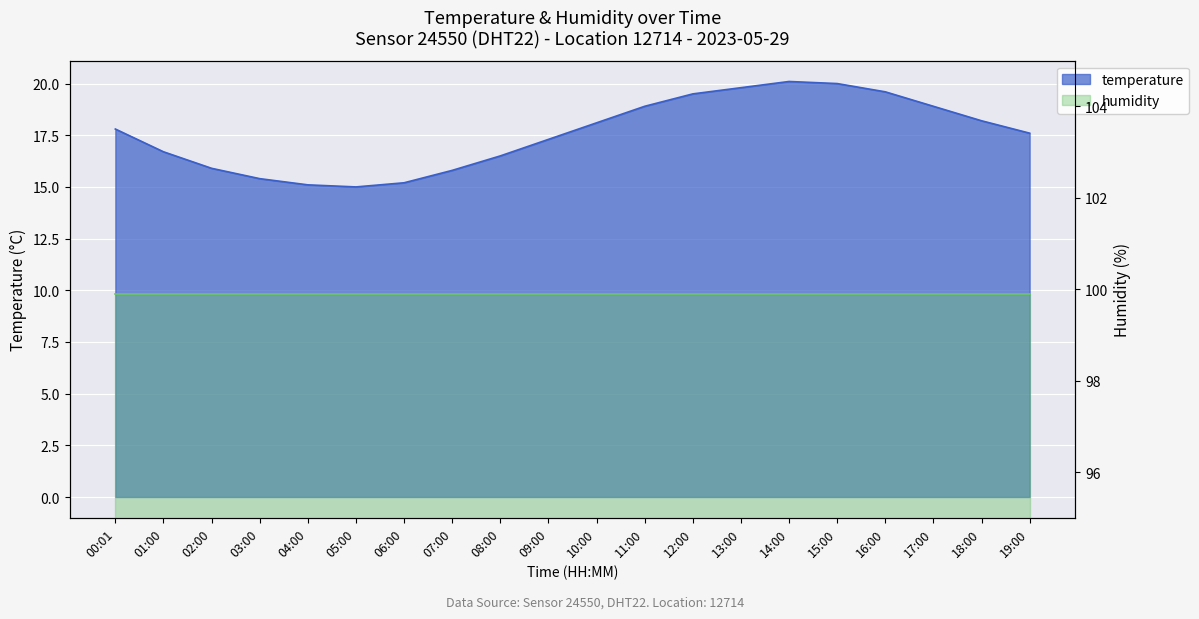

Reading right to left, transcribe all the data shown in this chart.

17.6	18.2	18.9	19.6	20.0	20.1	19.8	19.5	18.9	18.1	17.3	16.5	15.8	15.2	15.0	15.1	15.4	15.9	16.7	17.8